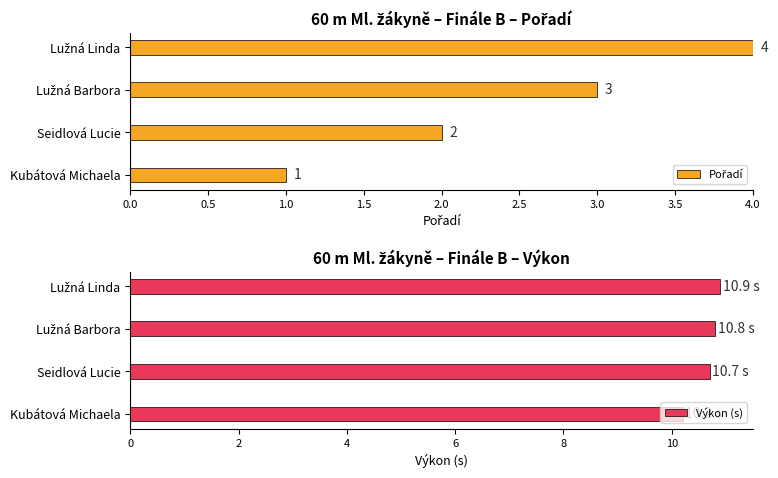

Which category has the lowest value in the Výkon (s) series?

Kubátová Michaela